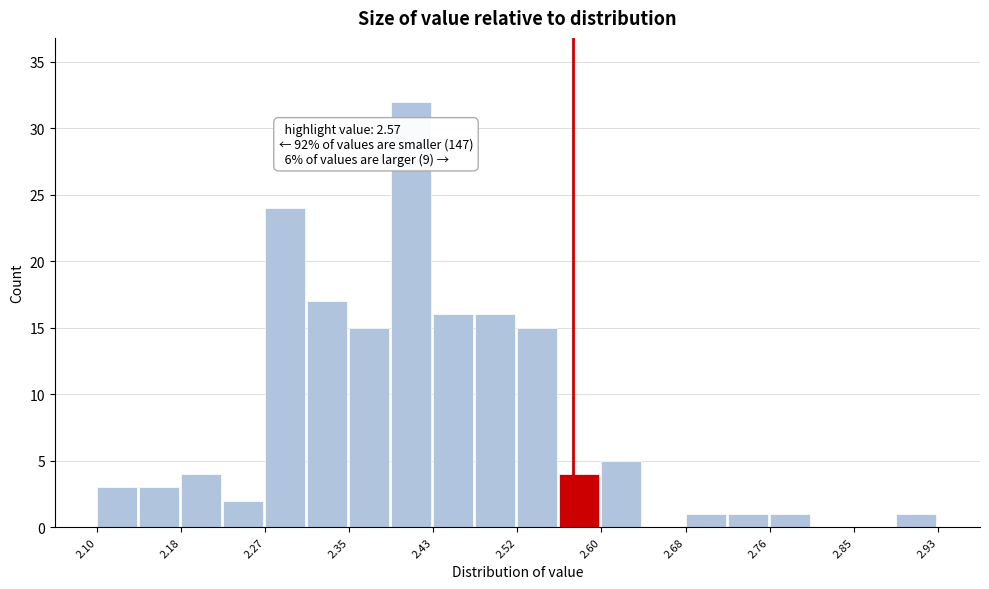

Over which range of the x-axis is the bar tallest?

2.39 to 2.43